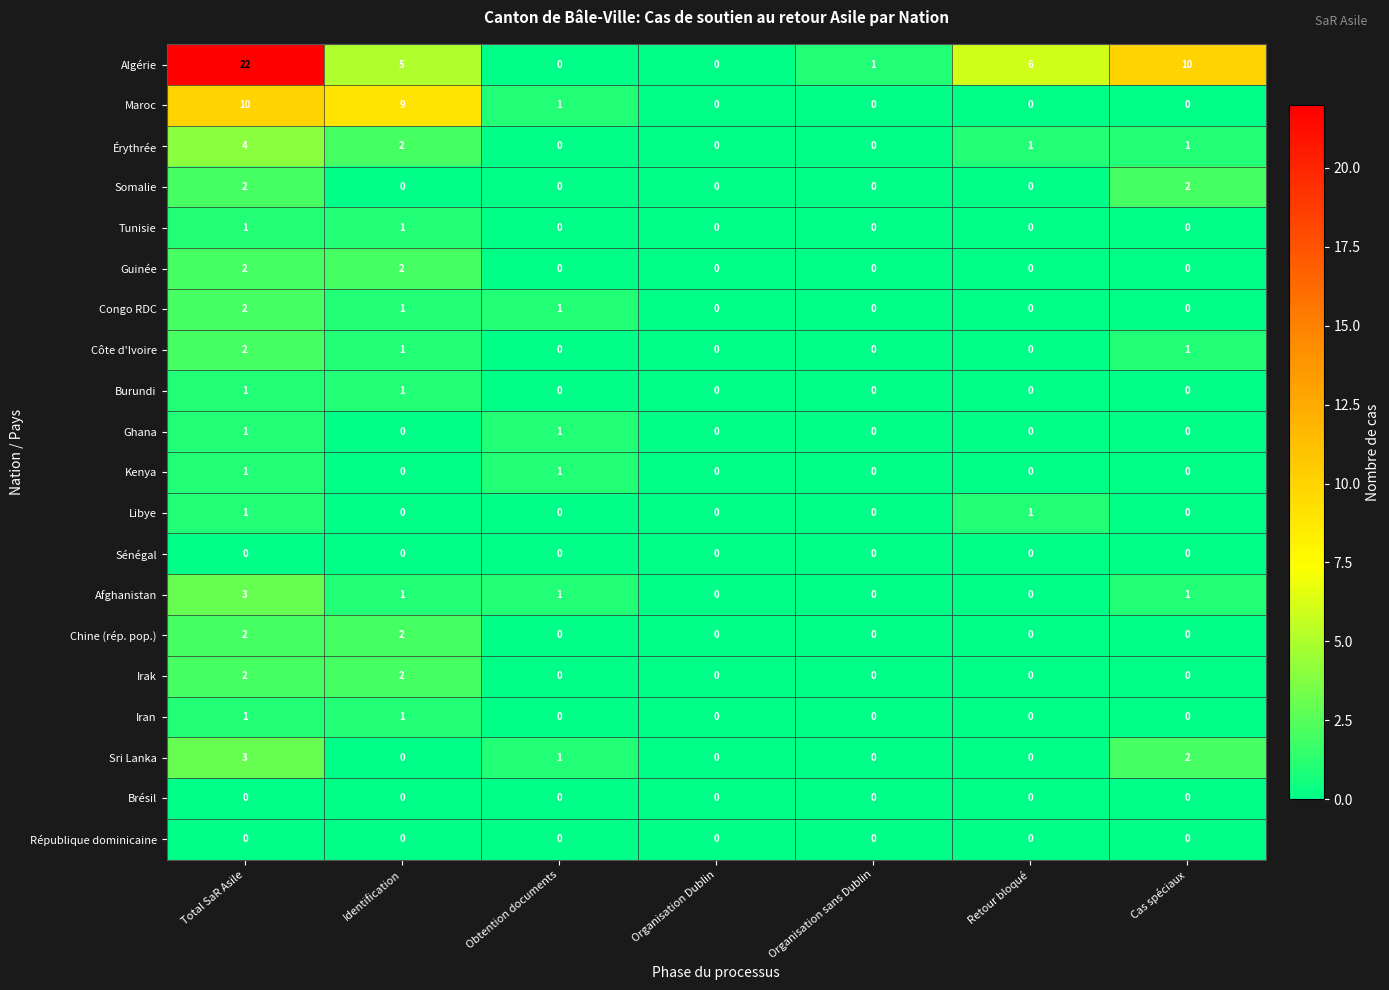

Which series has the widest spread of values?

Algérie